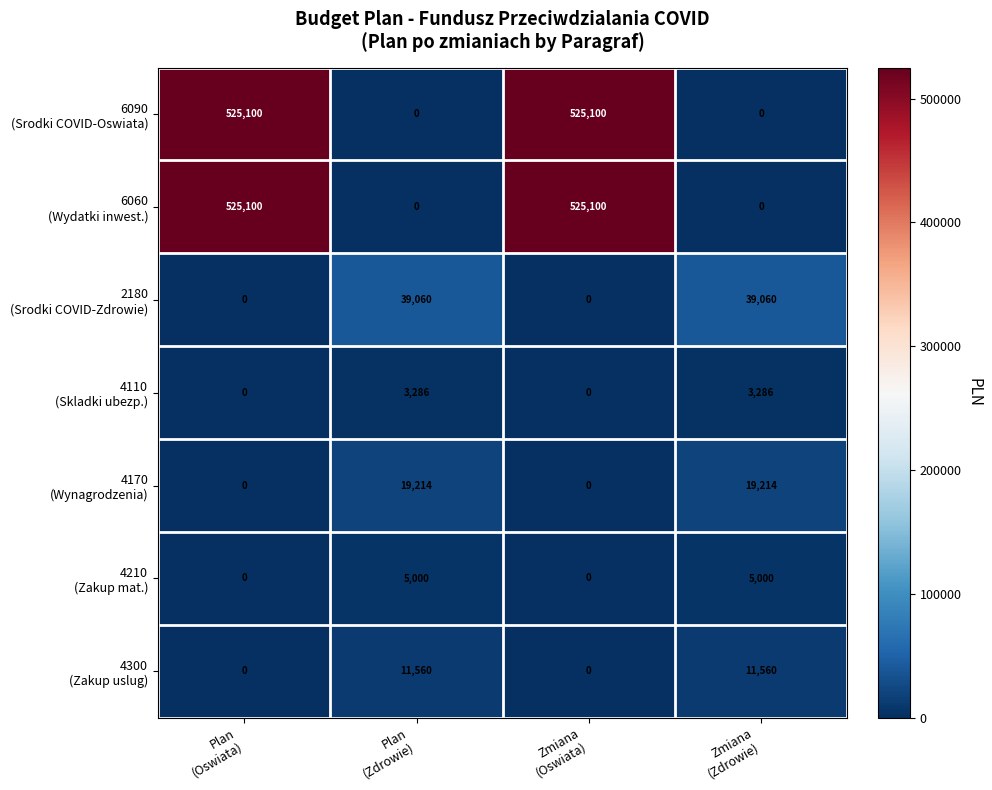

What is the greatest value displayed?

525100